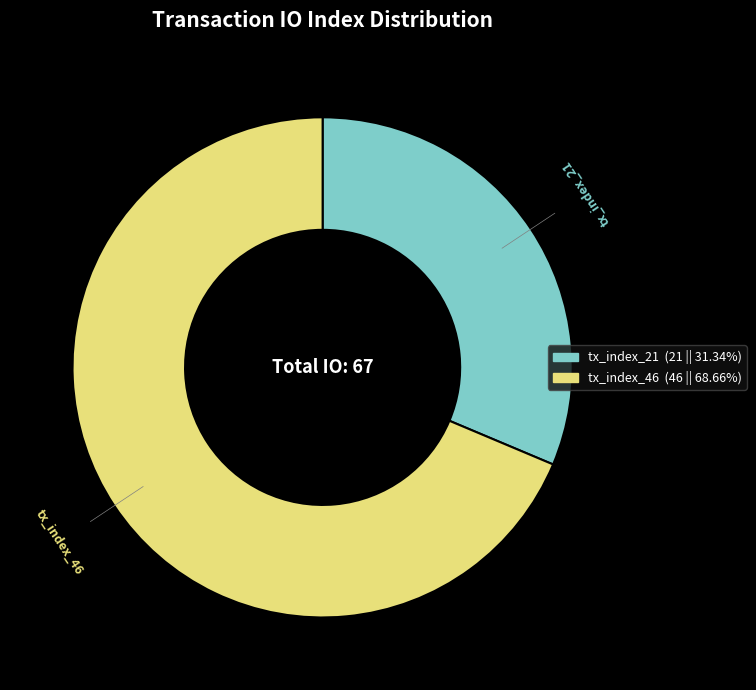

How many slices are in this pie chart?

2